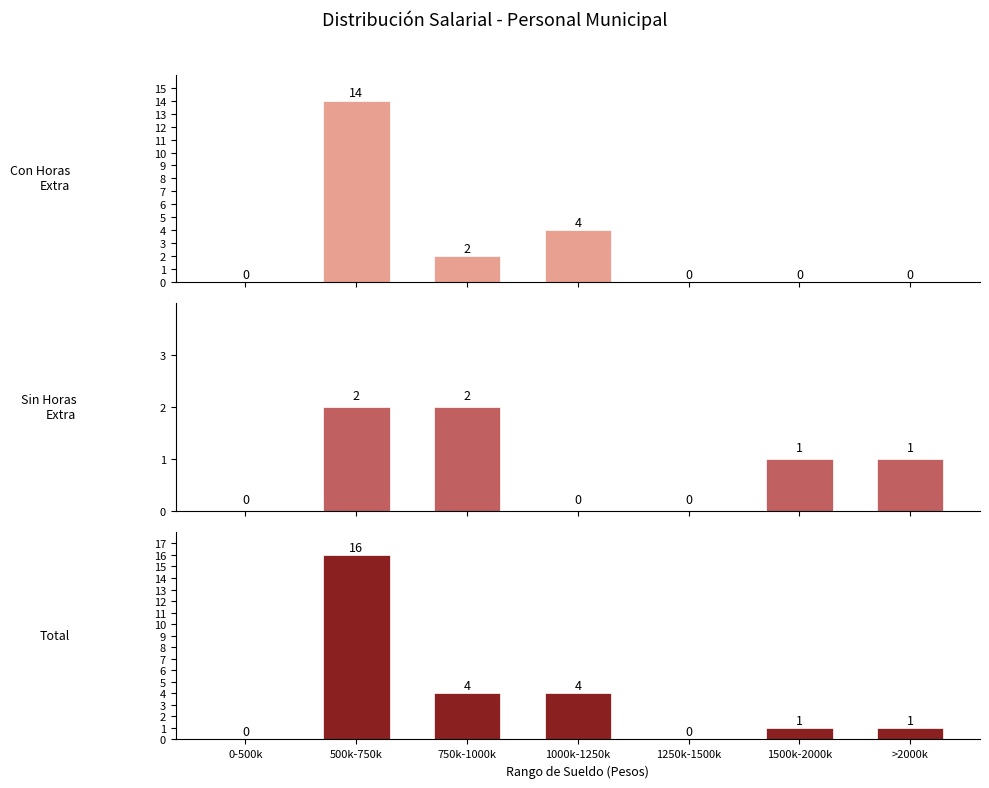

Rank the series by their average value, from highest to lowest.

Total, Con Horas Extra (SI), Sin Horas Extra (NO)